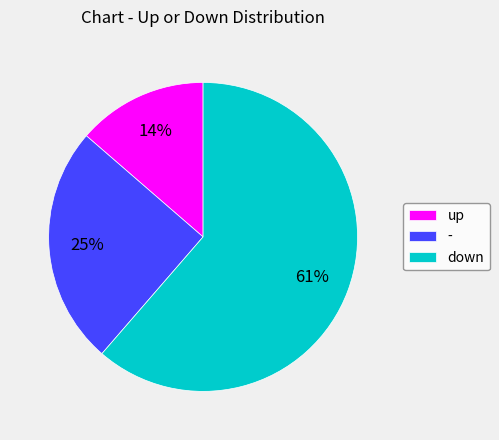

What percentage is the - slice, to the nearest percent?

25%